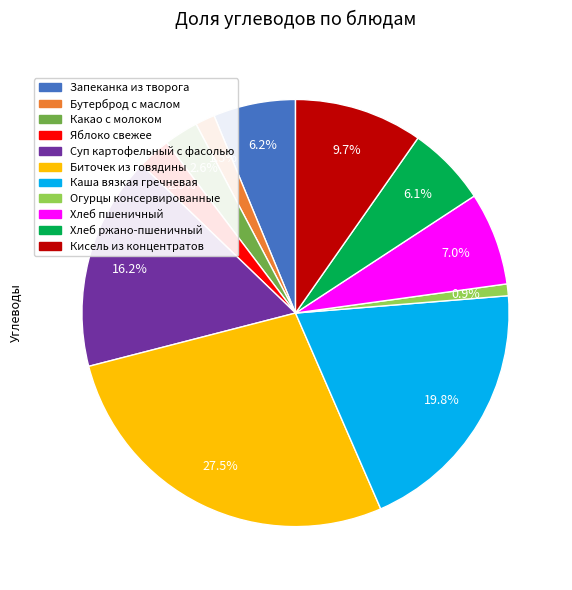

Is the sum of Какао с молоком and Биточек из говядины greater than half?

No